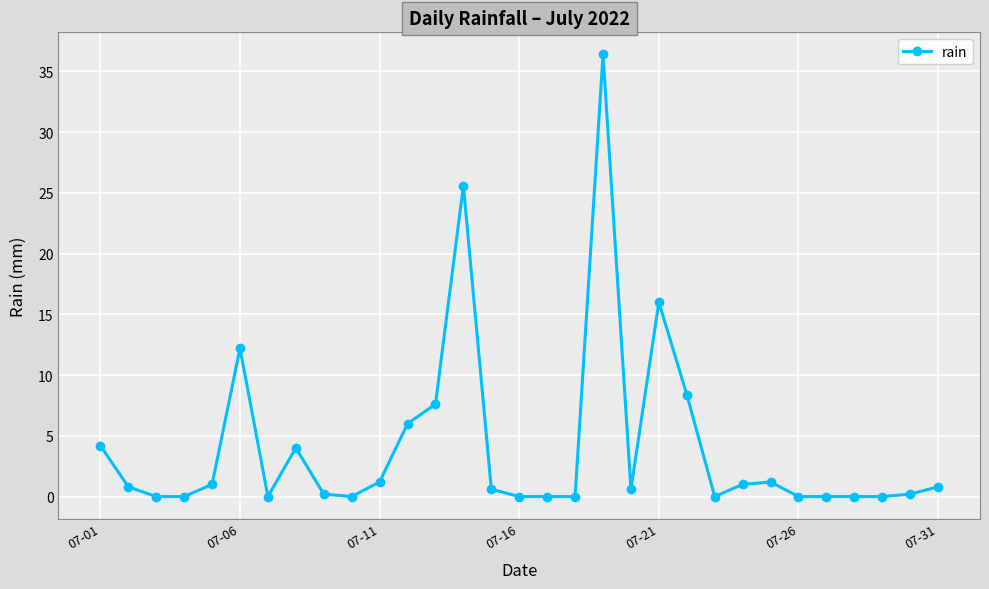

What is the greatest value displayed?

36.4